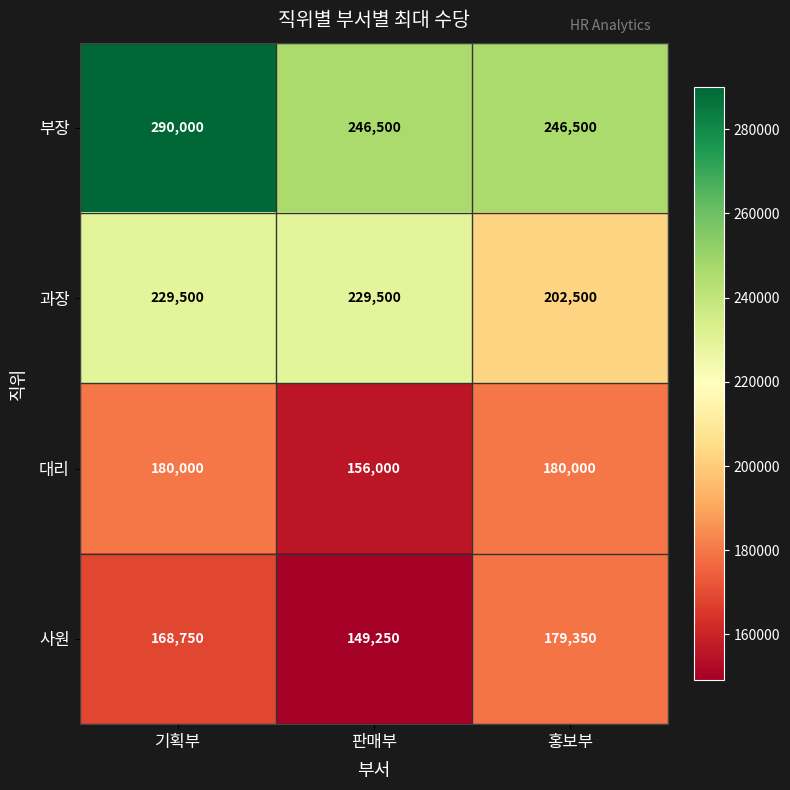

Reading left to right, what are all the values shown in this chart?

부장: 290000	246500	246500
과장: 229500	229500	202500
대리: 180000	156000	180000
사원: 168750	149250	179350